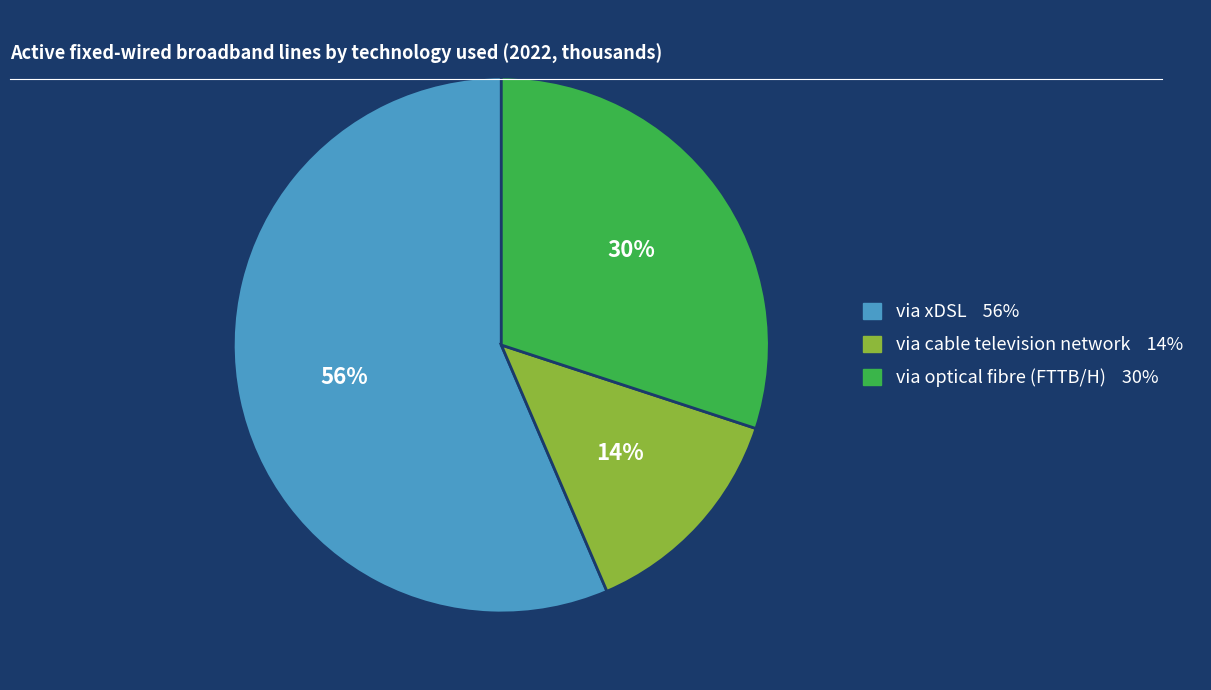

What percentage is the via optical fibre (FTTB/H) slice, to the nearest percent?

30%